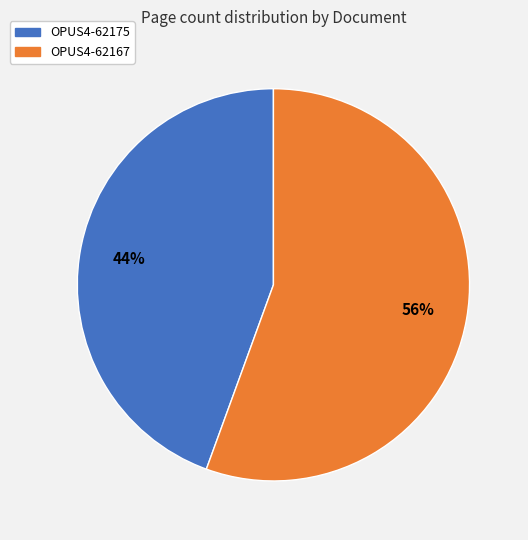

Do OPUS4-62167 and OPUS4-62175 together represent more than half of the pie?

Yes